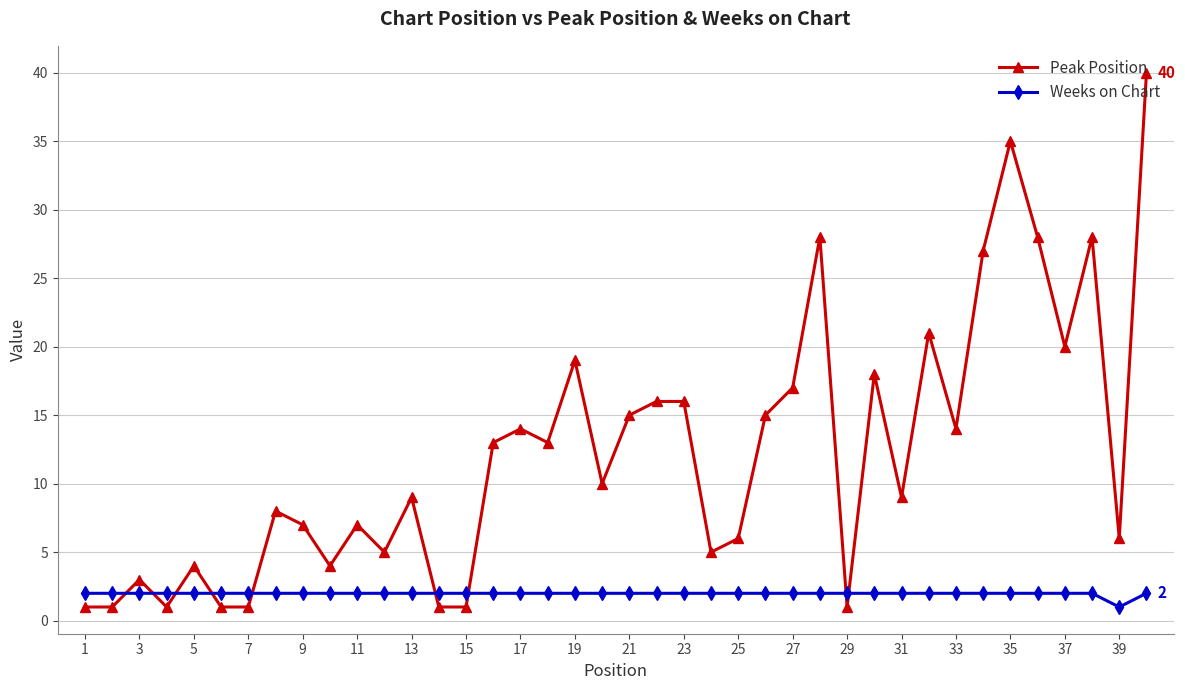

What is the sum of all Weeks on Chart values?

79